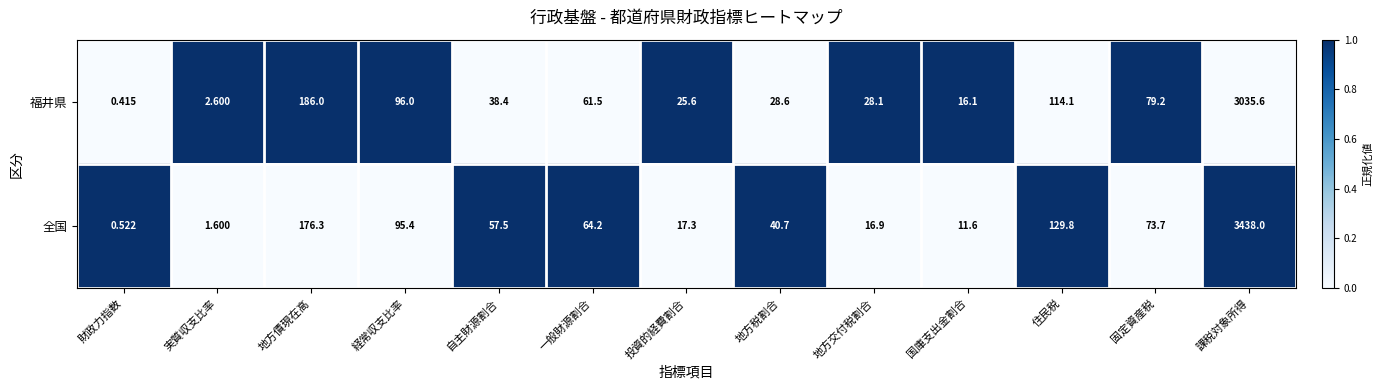

At which category is the sum across all series the highest?

課税対象所得